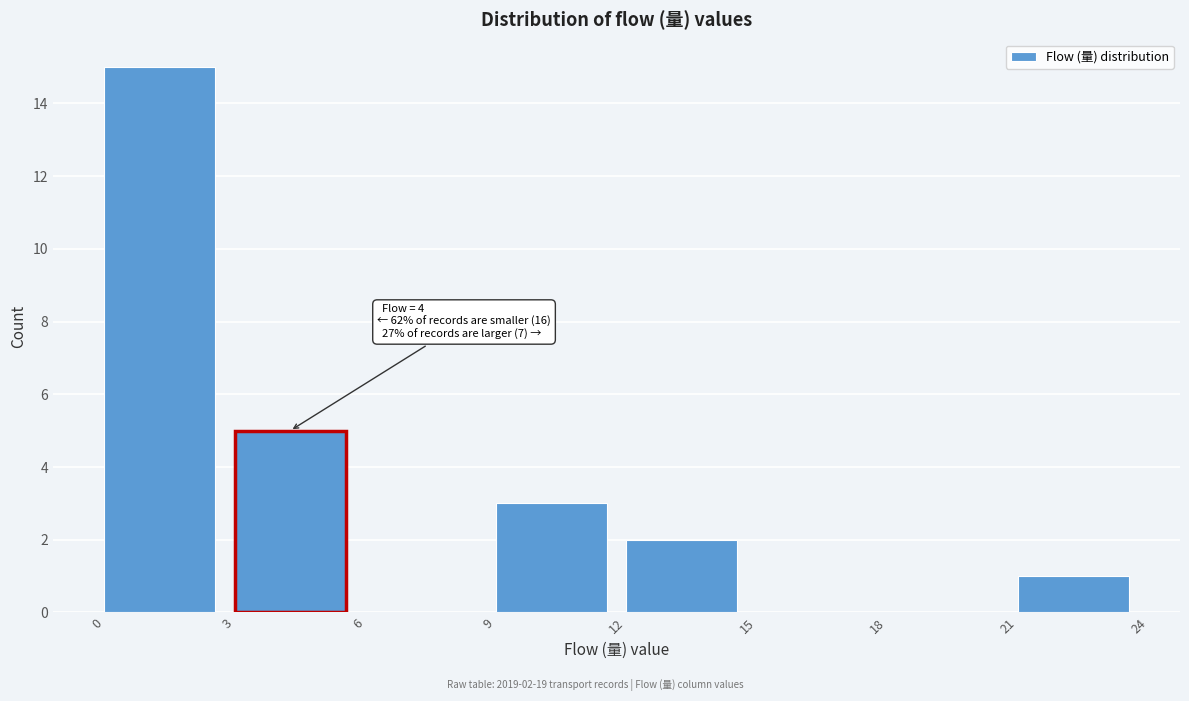

Which range on the x-axis has the tallest bar?

0 to 3